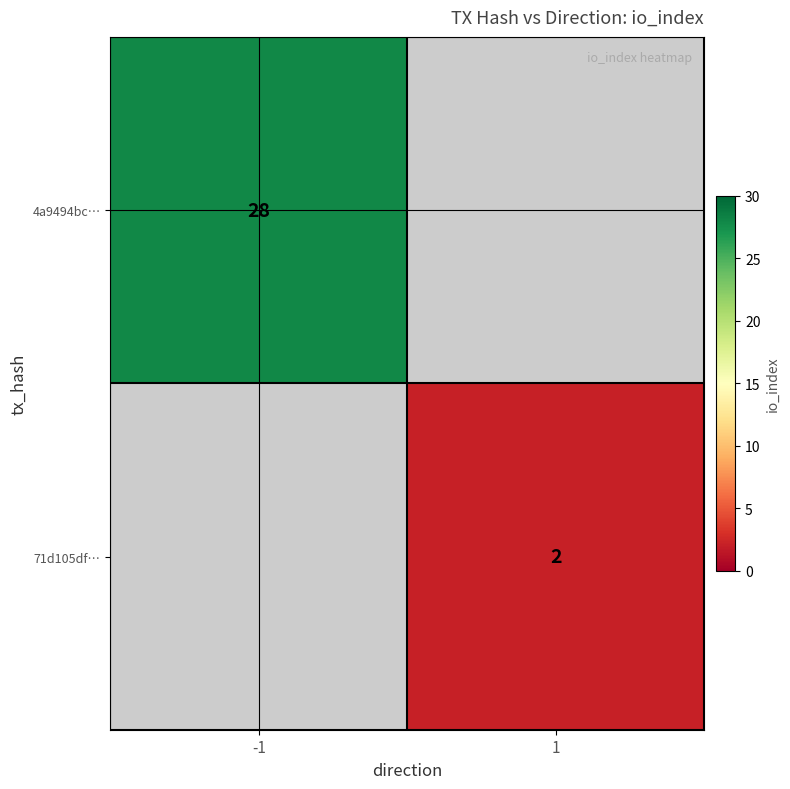

Is it true that 71d105df… equals 3 at 1?

False